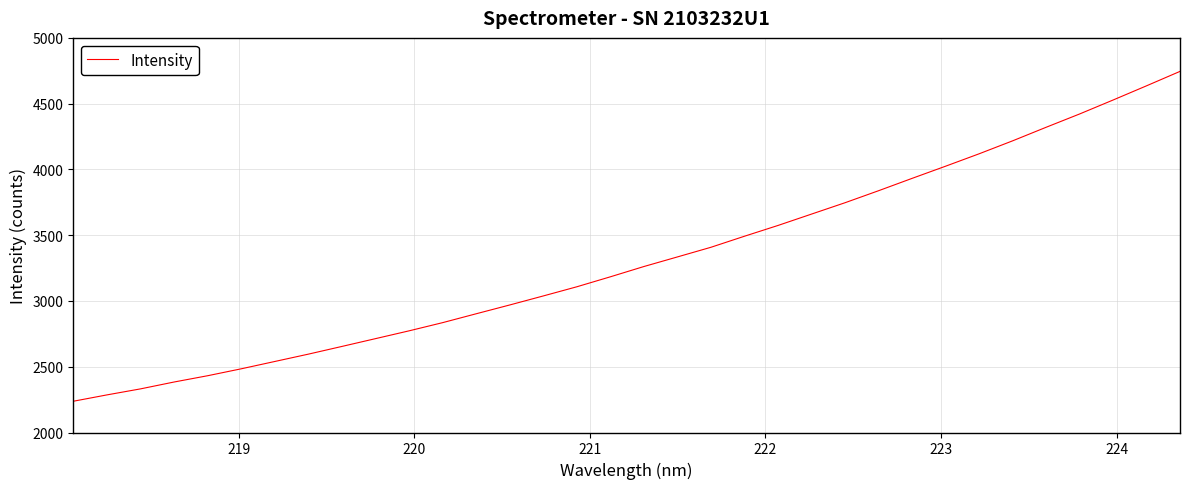

How many series are shown in this chart?

1